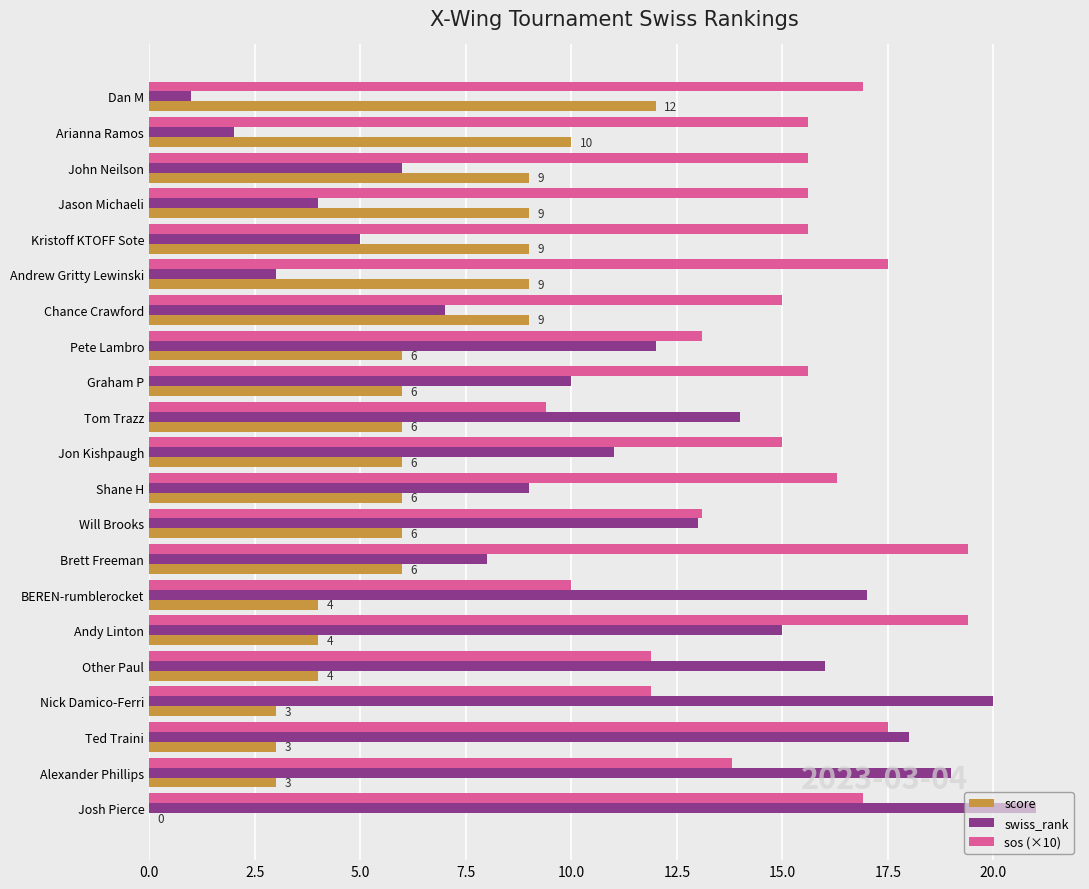

Read the swiss_rank value at Graham P.

10.0